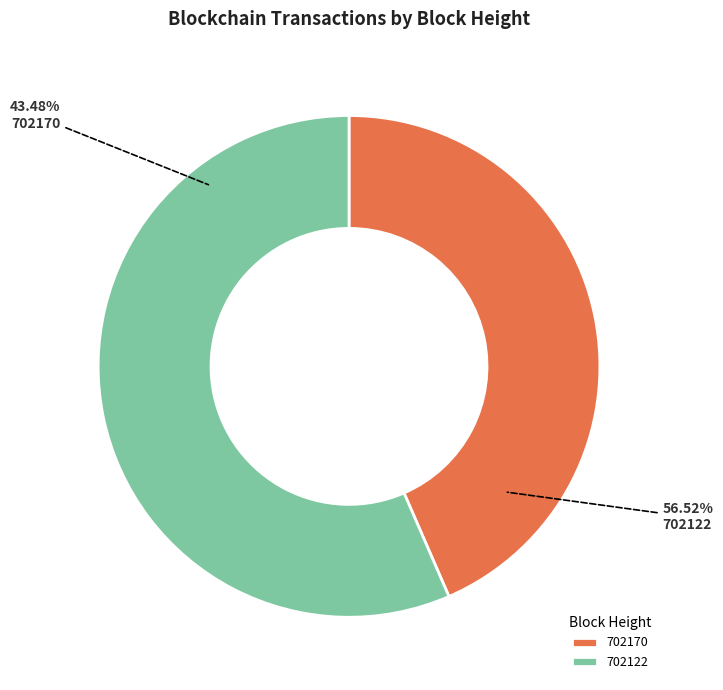

What percentage is NOT represented by 702122?

43.5%